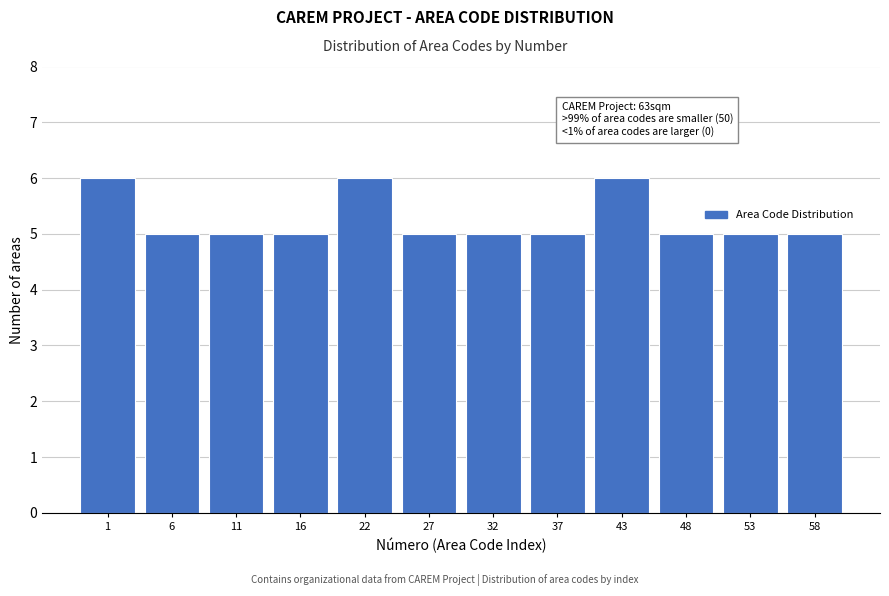

Reading left to right, extract all data points from this chart.

6	5	5	5	6	5	5	5	6	5	5	5